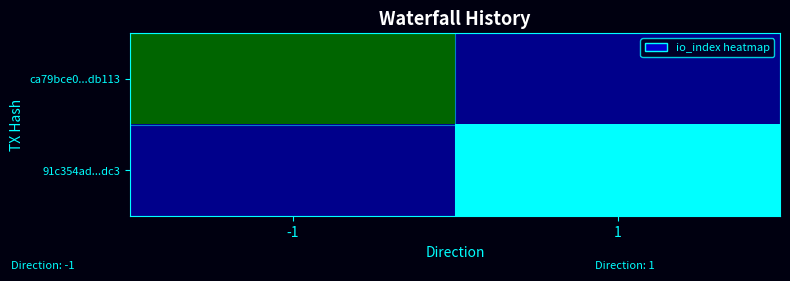

Rank the series by their maximum value, from highest to lowest.

91c354ad...dc3, ca79bce0...db113